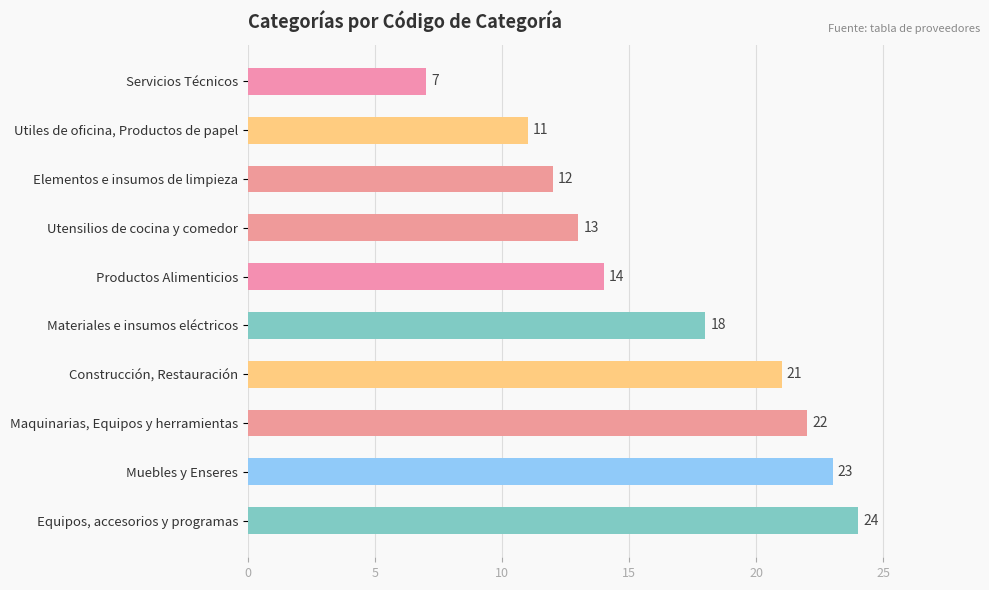

How many distinct data groups are displayed?

1